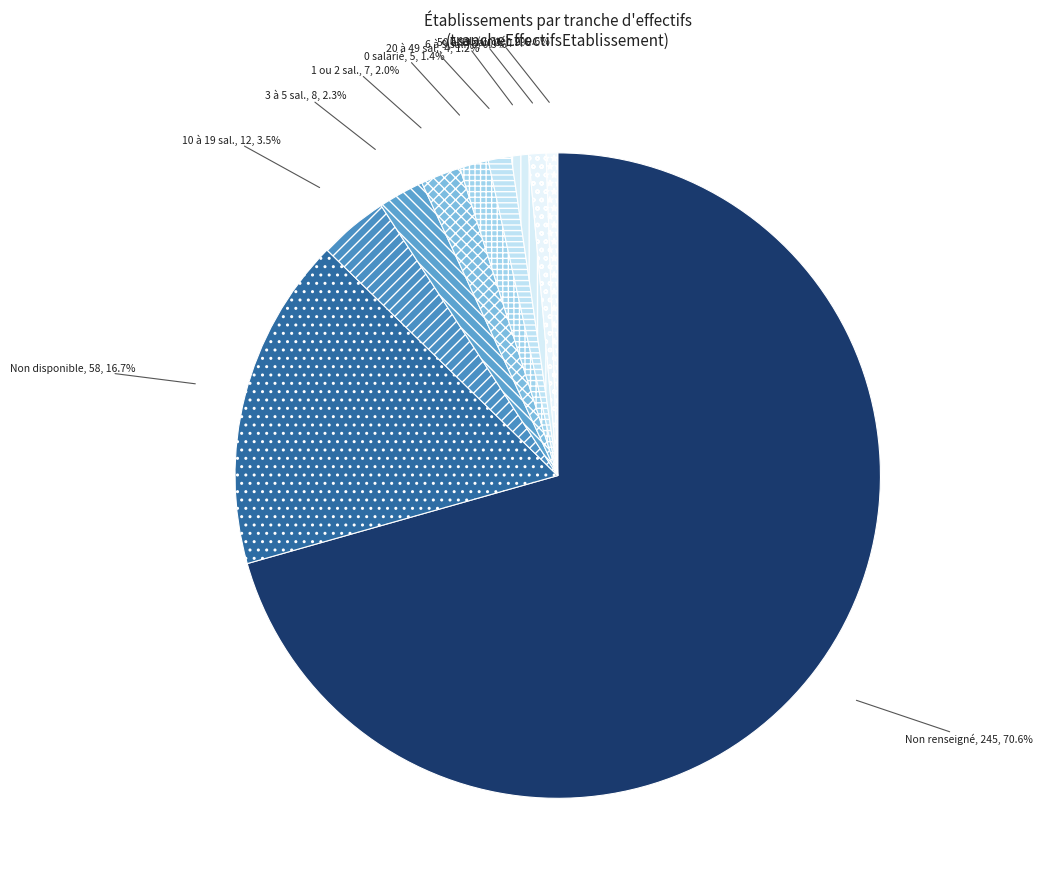

Which slice is the largest?

Non renseigné